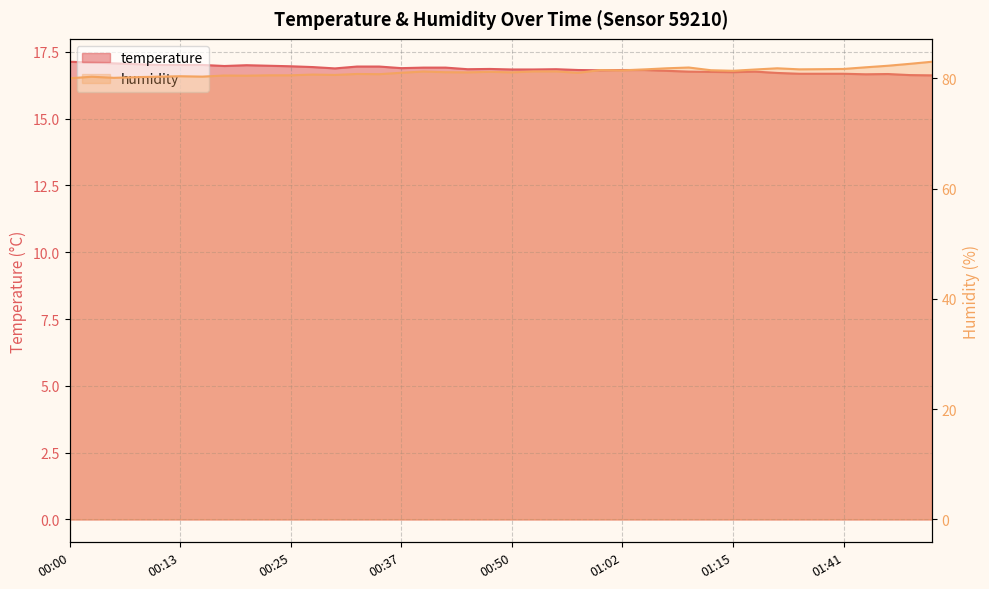

What are all the series names shown in the legend?

temperature, humidity